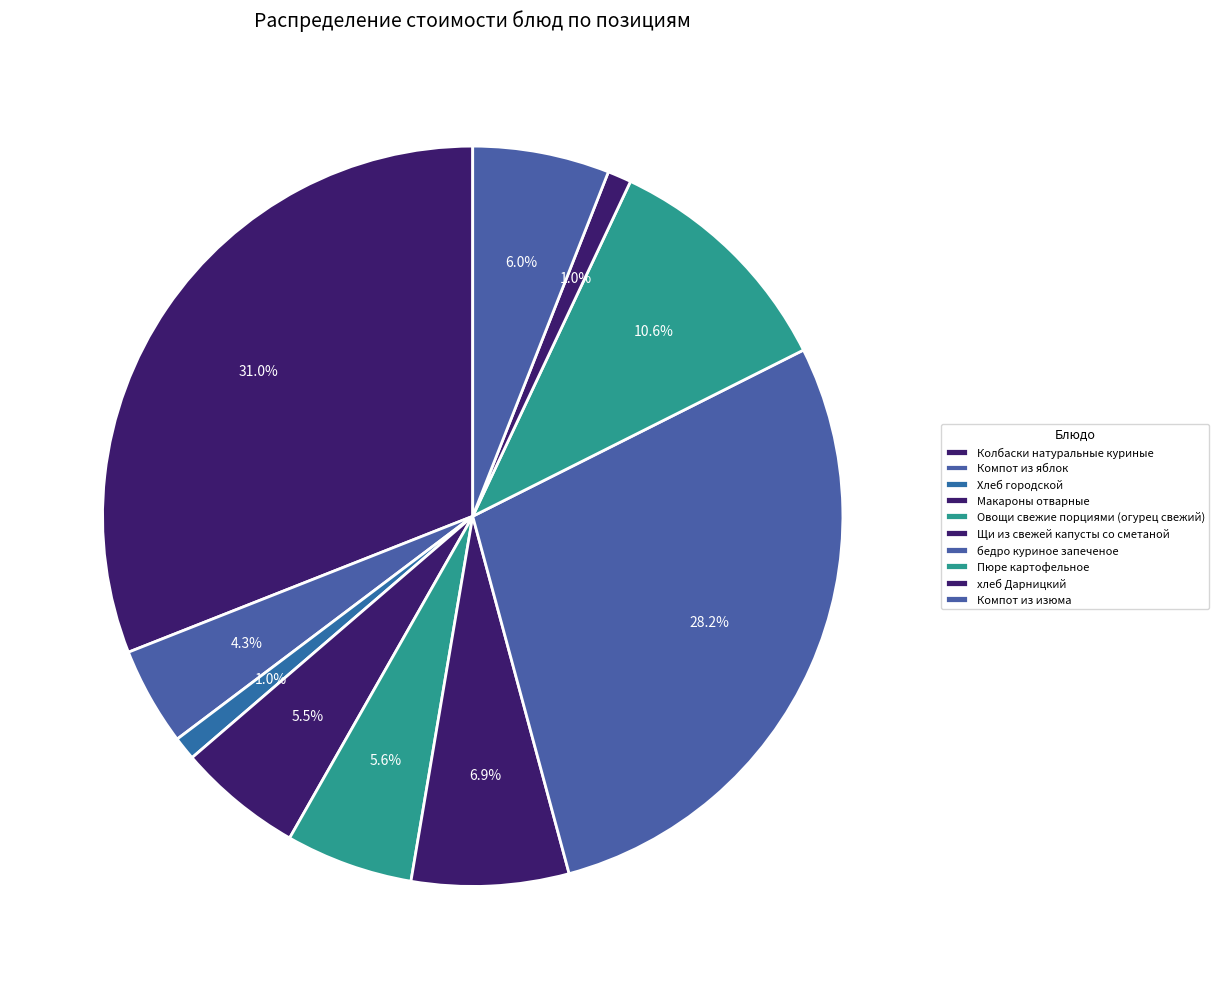

How many segments does this pie chart have?

10